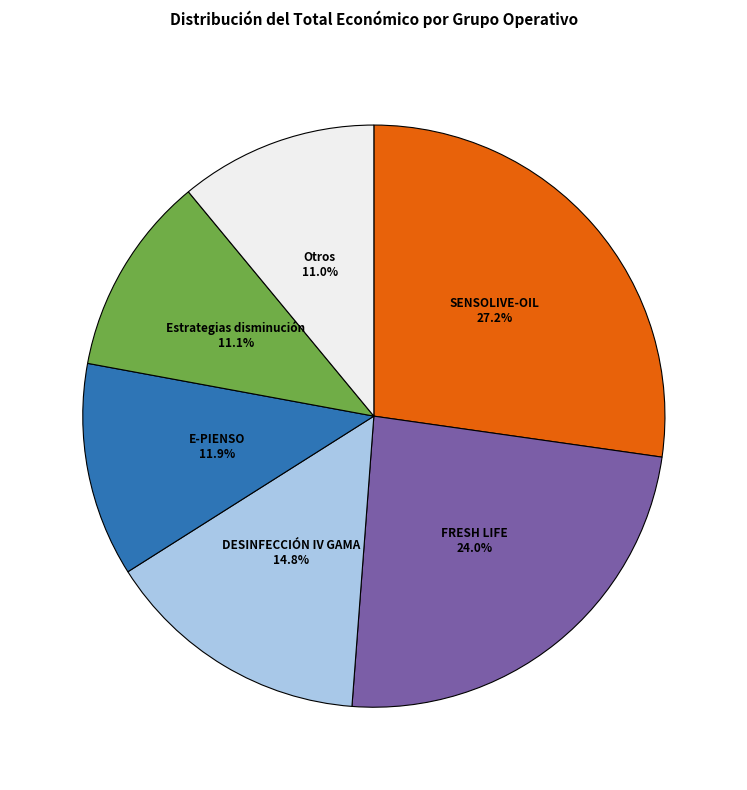

Is there any slice that represents more than half of the pie?

No